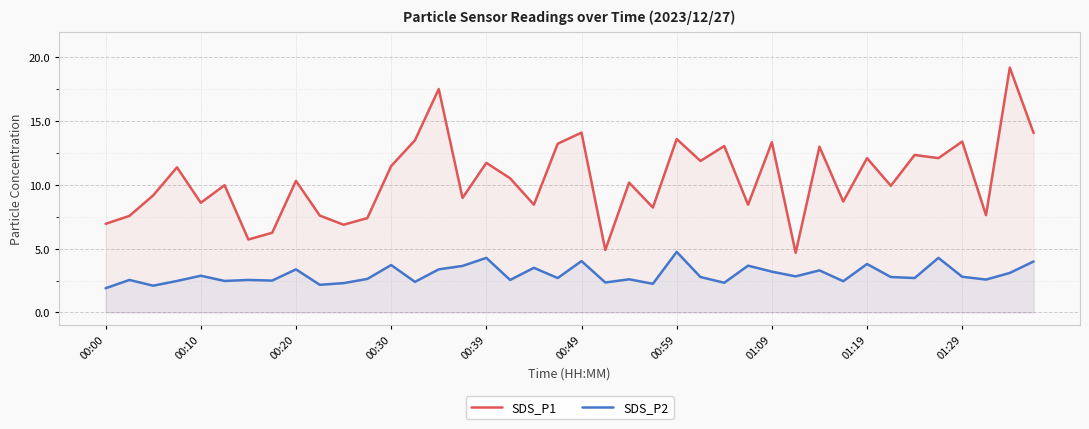

Which series changed the most between 10 and 11?

SDS_P1